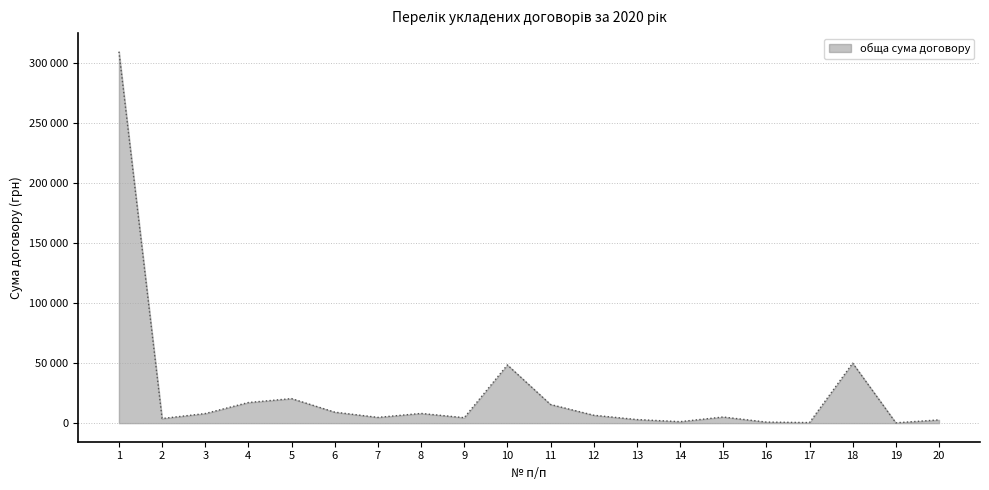

The chart shows a value of 131375.1 at 1. True or false?

False